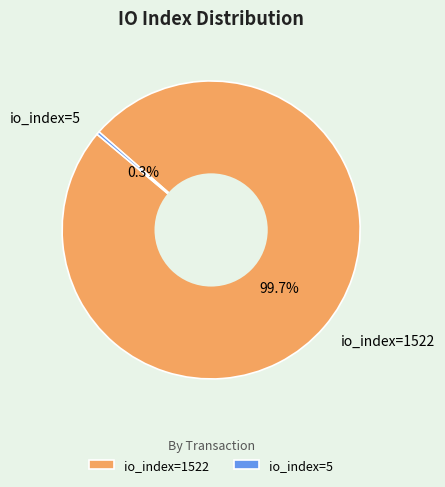

To the nearest percent, what is the difference between the largest and smallest slice percentages?

99%